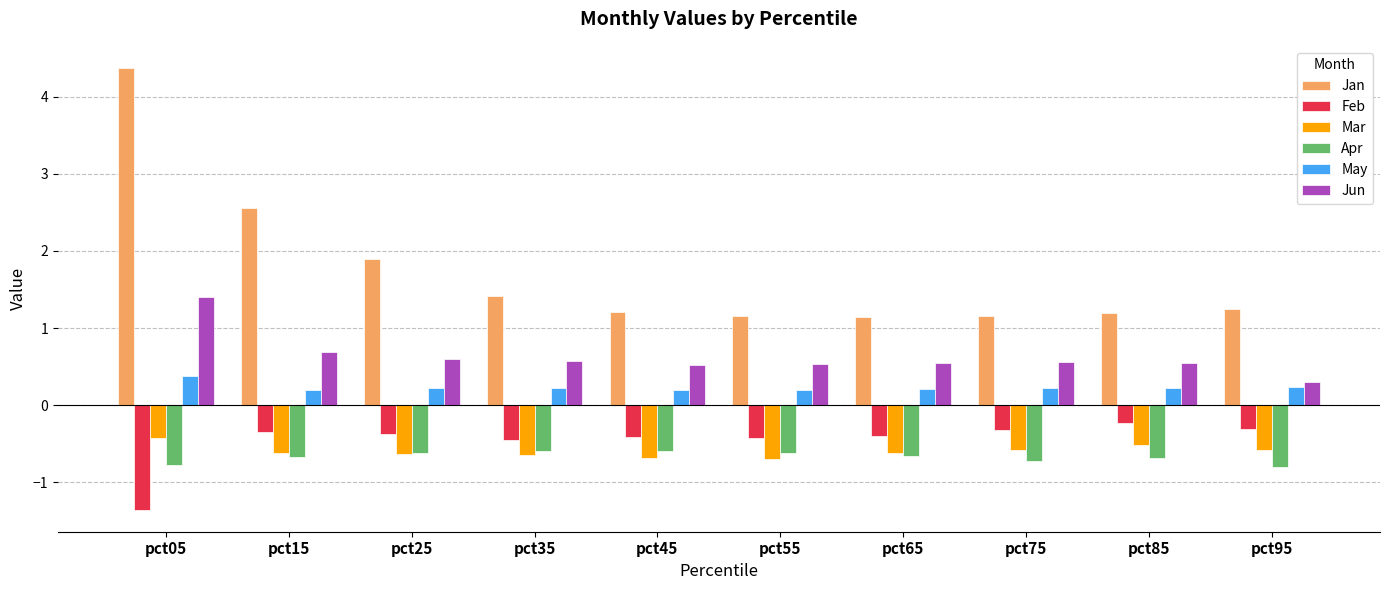

The Feb series shows -0.1 at pct45. True or false?

False